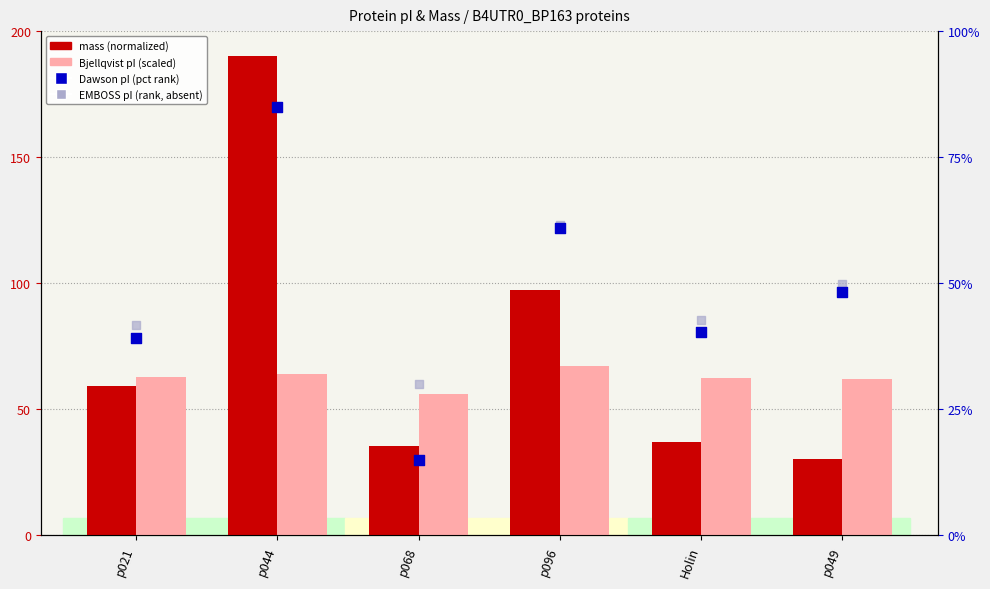

What is the total value across all series at p049?

190.8